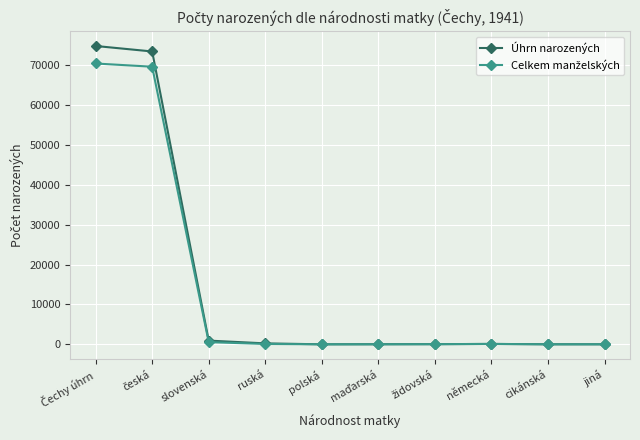

Which series has the largest range (max minus min)?

Úhrn narozených